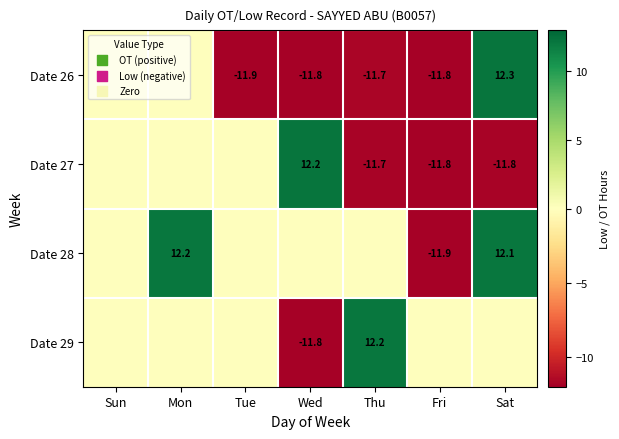

The value of Date 26 at Sat is 6.4. True or false?

False